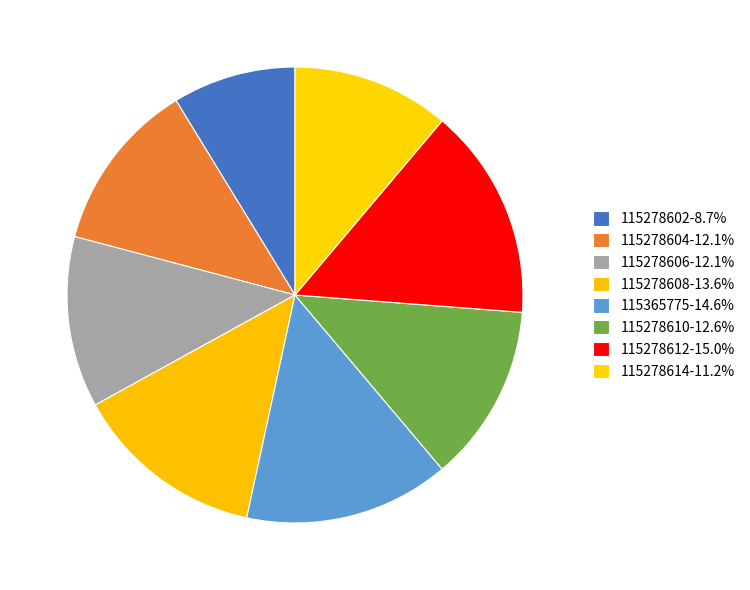

What is the ratio of the value at 115278602 to the value at 115278612?

0.6